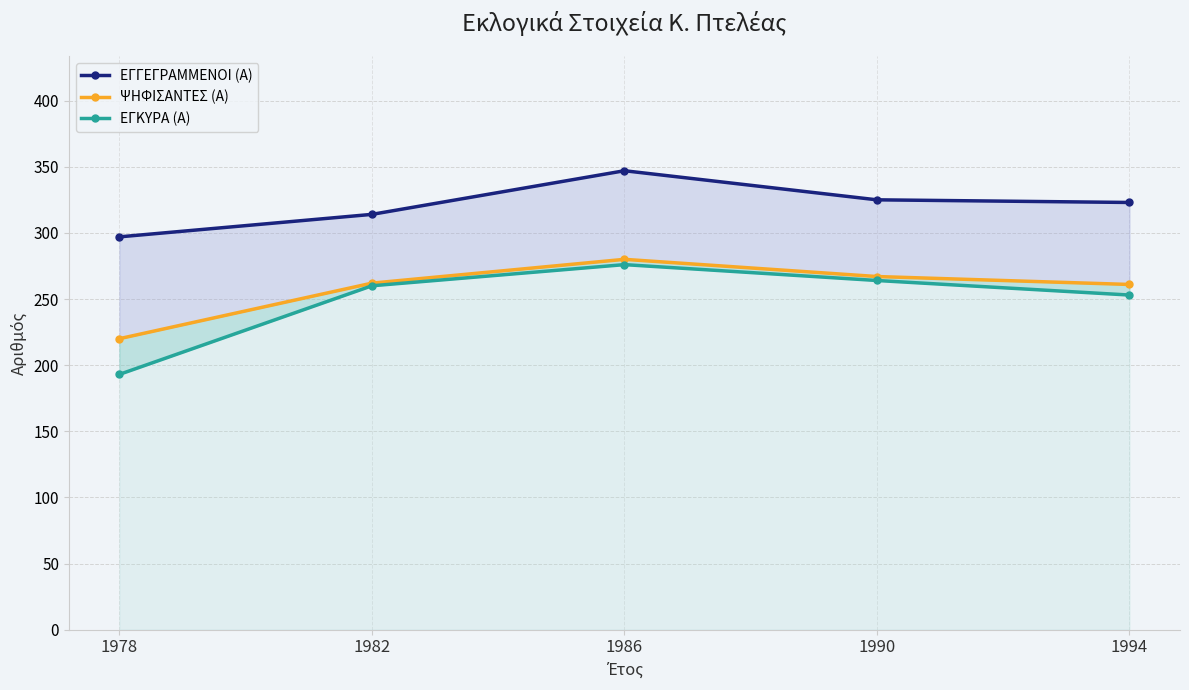

List the labels in order of ΕΓΚΥΡΑ (Α) value, smallest first.

1978, 1994, 1982, 1990, 1986